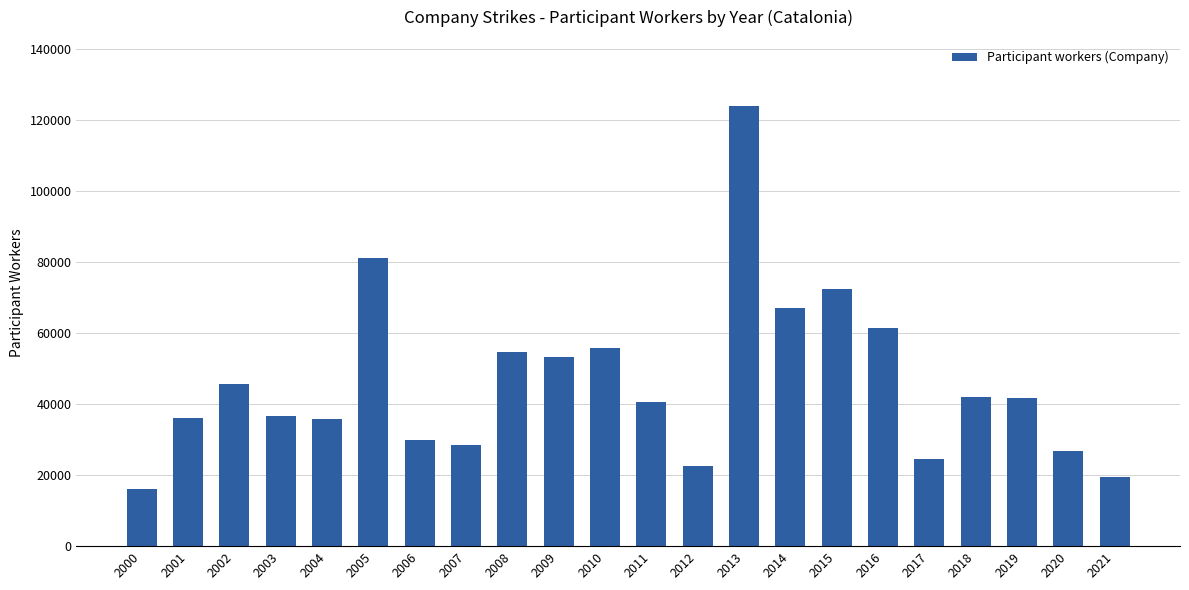

What is the approximate value at 2012?

22447